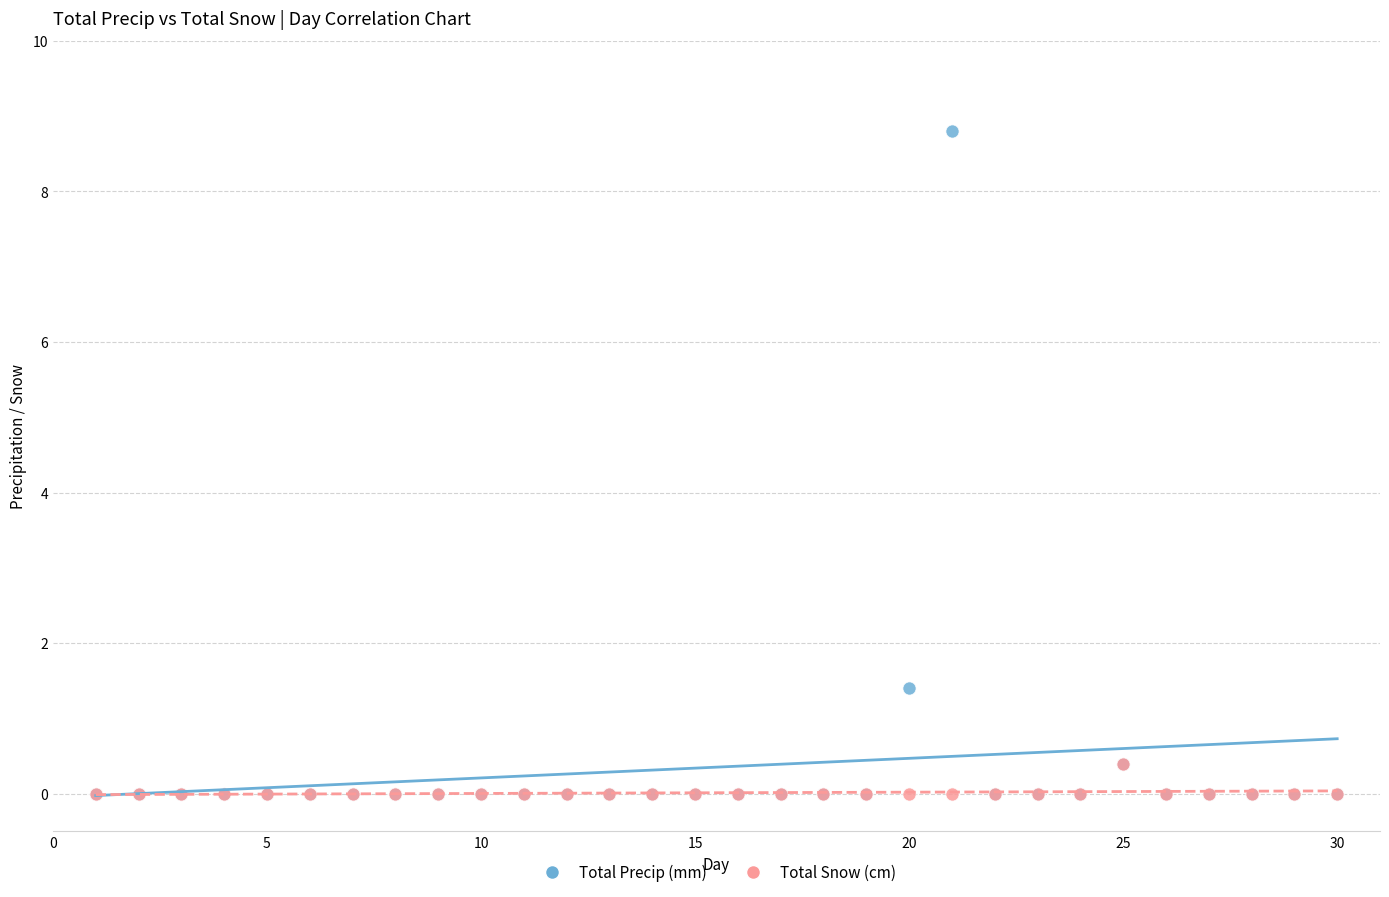

Across all series, what Y value is closest to 4?

1.4